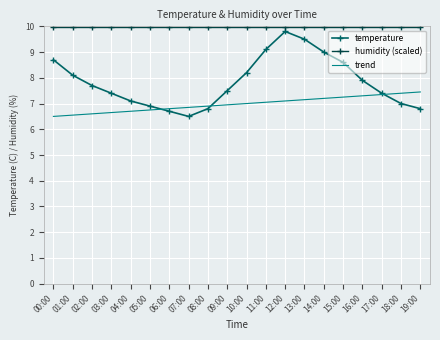

Rank the series at 09:00 from lowest to highest value.

trend, temperature, humidity (scaled)